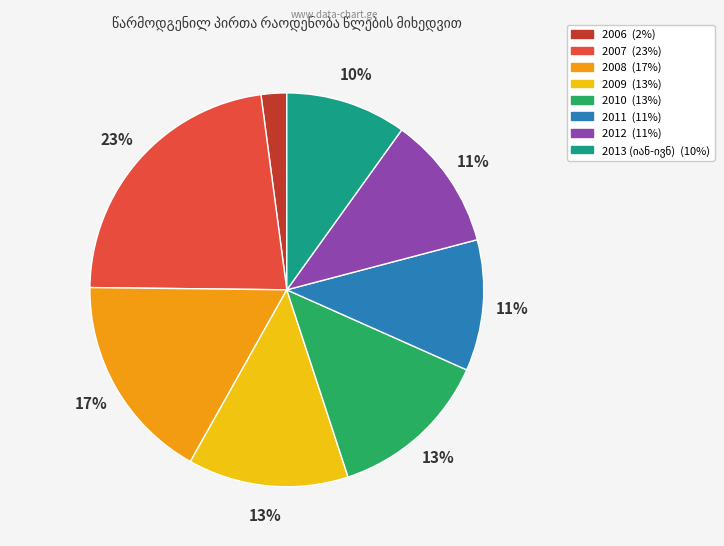

Between 2011 and 2010, which is larger?

2010